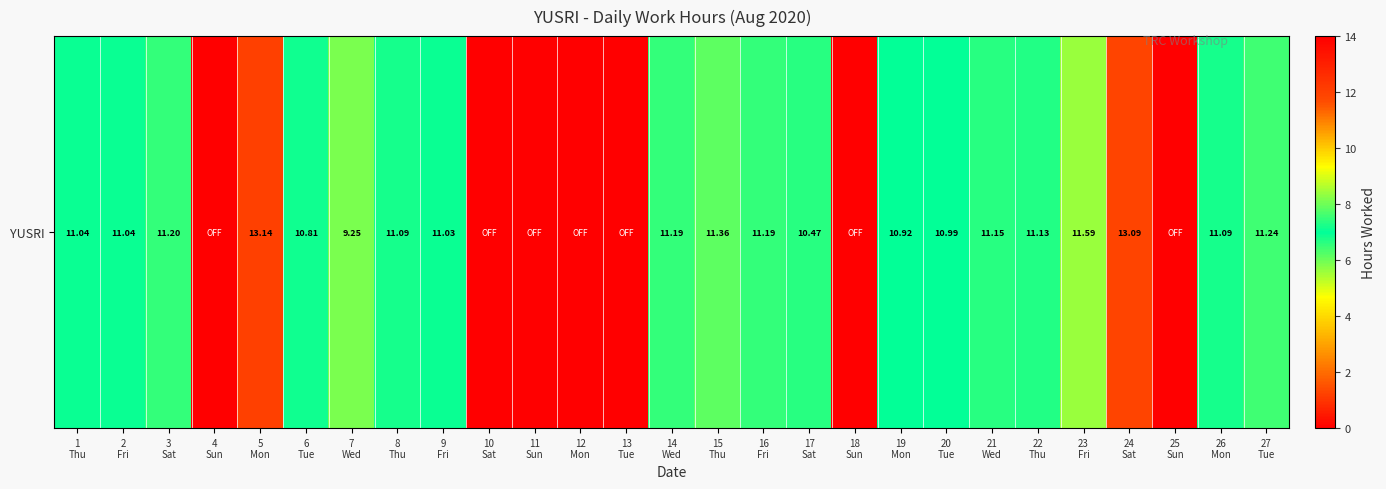

List the labels in order of value, largest first.

5
Mon, 24
Sat, 23
Fri, 15
Thu, 27
Tue, 3
Sat, 14
Wed, 16
Fri, 21
Wed, 22
Thu, 8
Thu, 26
Mon, 1
Thu, 2
Fri, 9
Fri, 20
Tue, 19
Mon, 6
Tue, 17
Sat, 7
Wed, 4
Sun, 10
Sat, 11
Sun, 12
Mon, 13
Tue, 18
Sun, 25
Sun